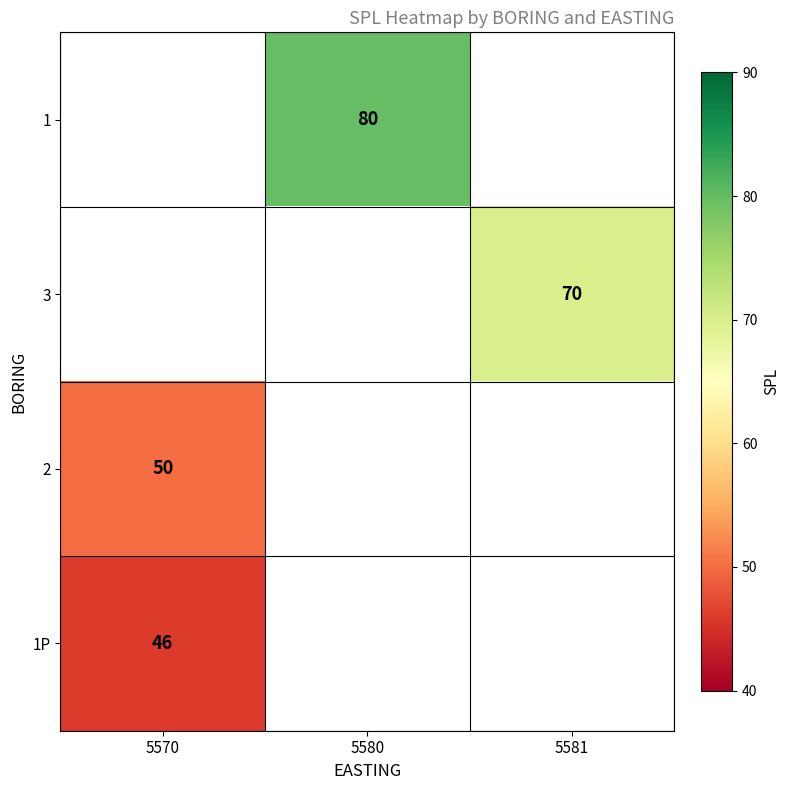

Count the number of data series in this chart.

4